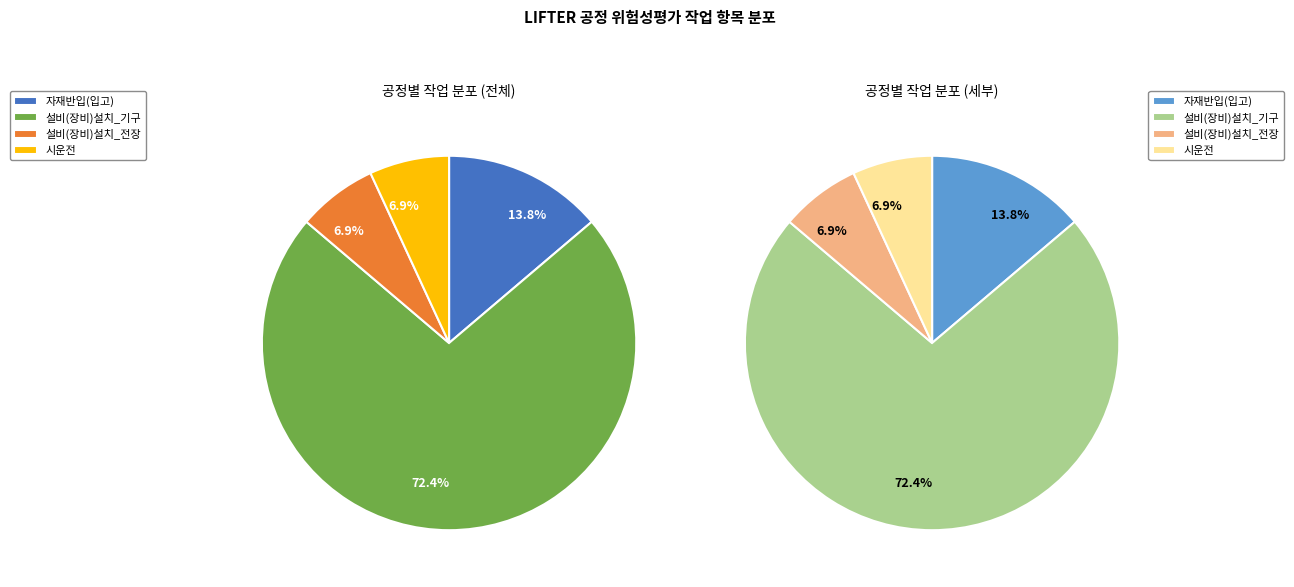

To the nearest percent, what is the difference between the 설비(장비)설치_전장 and 자재반입(입고) slice percentages?

7%